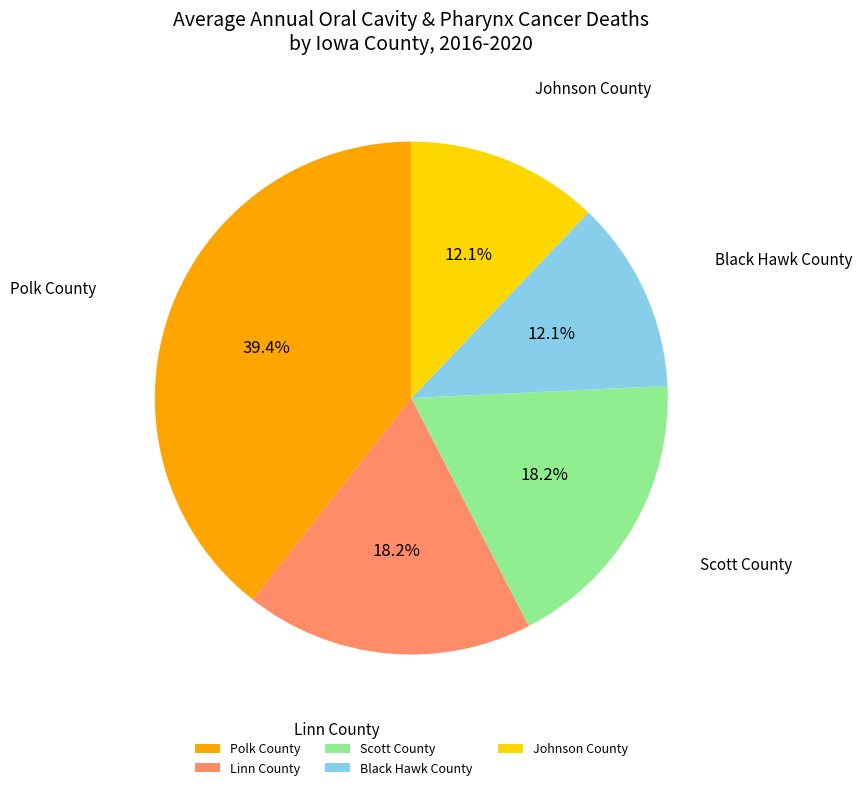

Between Polk County and Scott County, which is larger?

Polk County